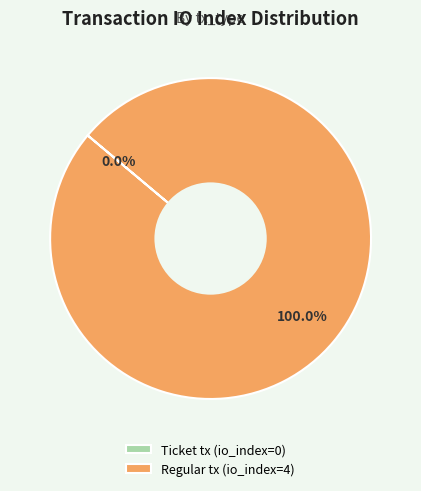

Which category accounts for the majority?

Regular tx (io_index=4)